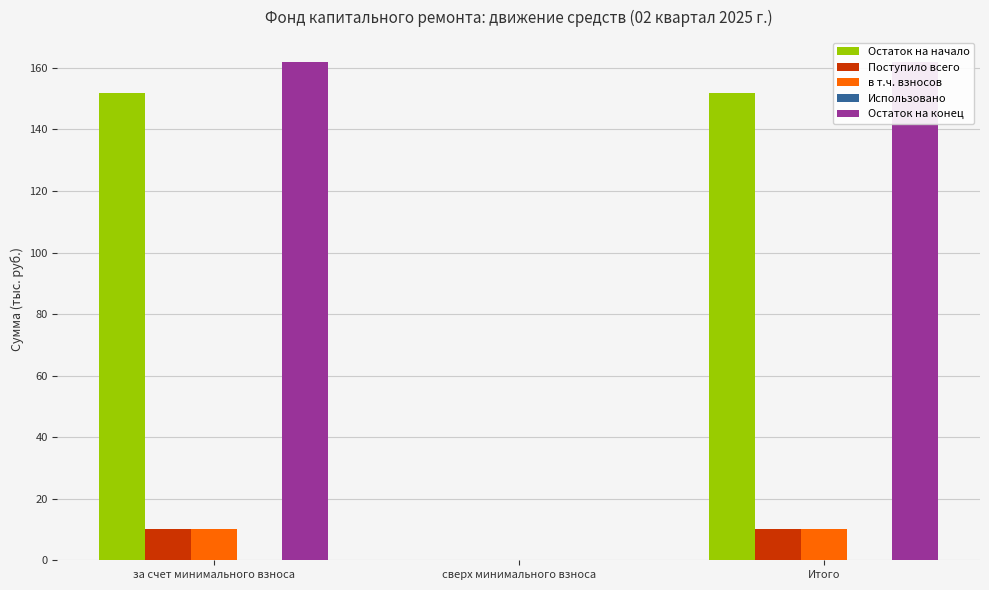

What is the label of the 1st bar from the right?

Итого